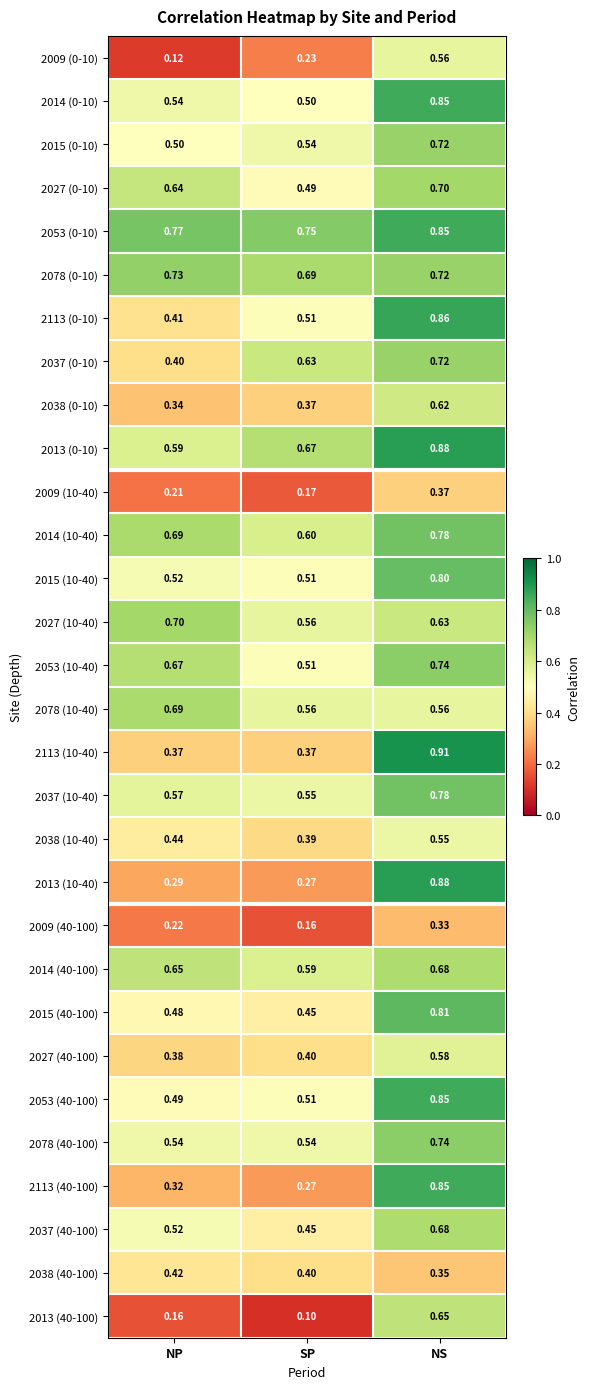

At how many categories does at least one series exceed 0?

3